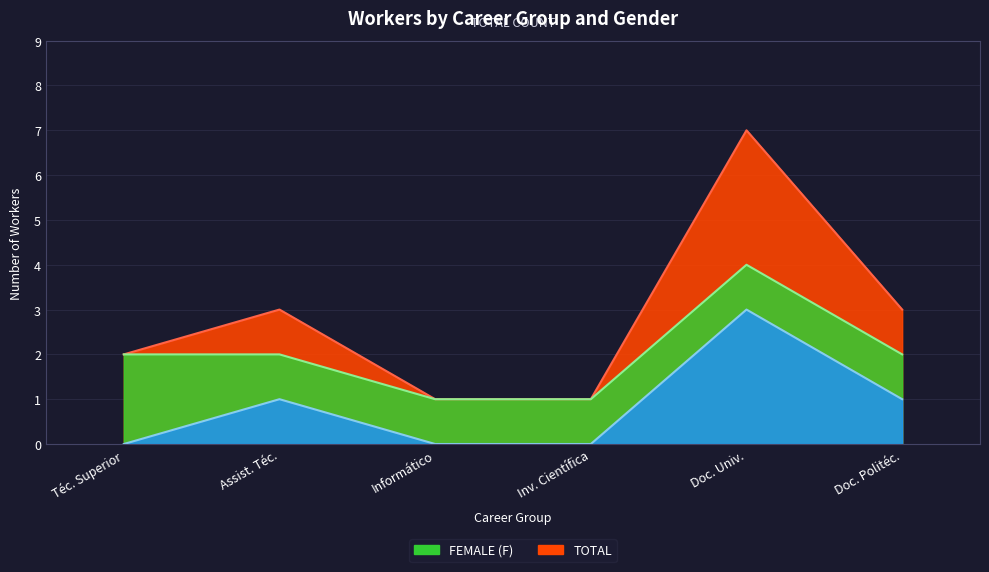

Where does the M series first go above 1?

Doc. Univ.